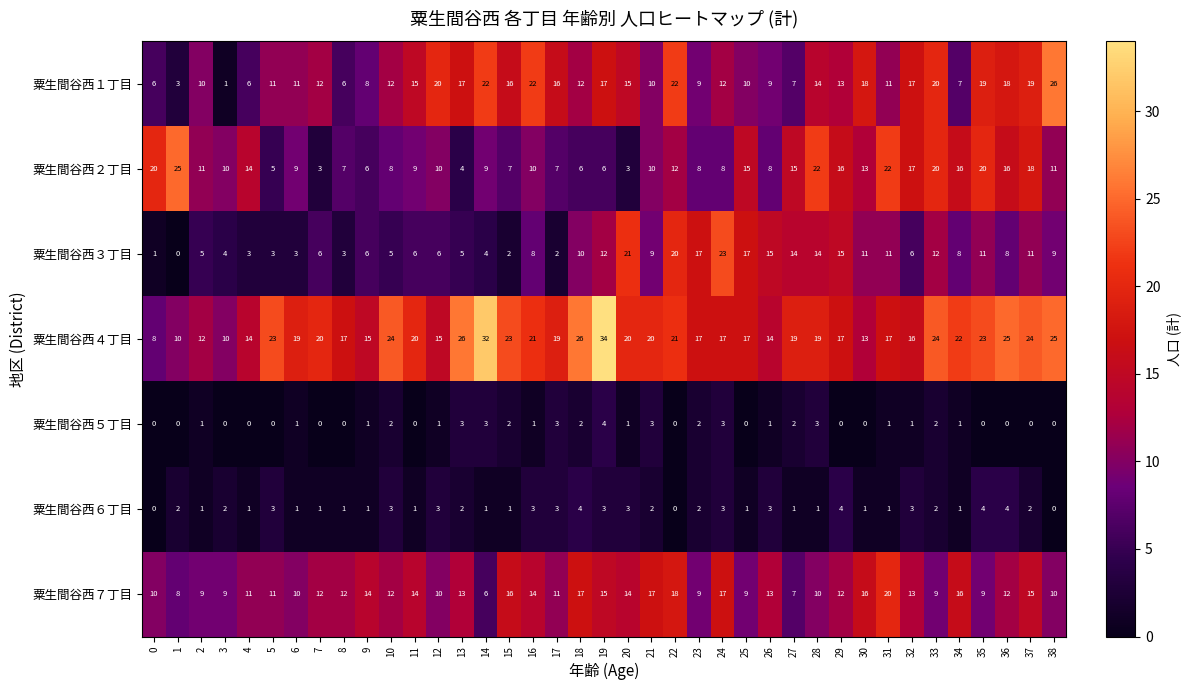

Which category has the highest value across all series?

19